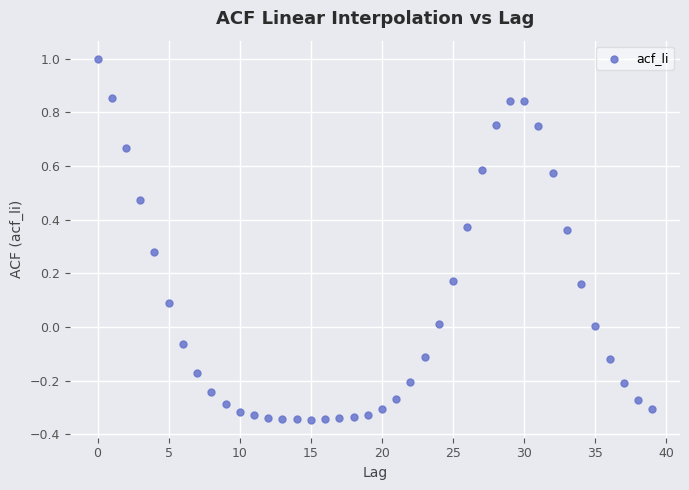

What is the range of Y values (max minus min)?

1.3